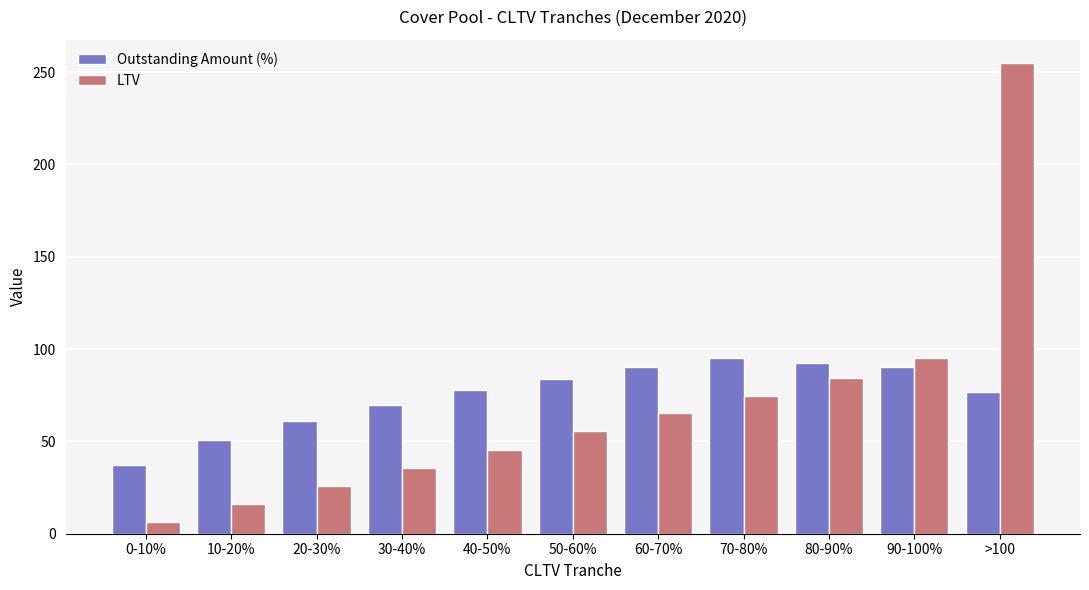

At which label does Outstanding Amount (%) reach its minimum?

0-10%